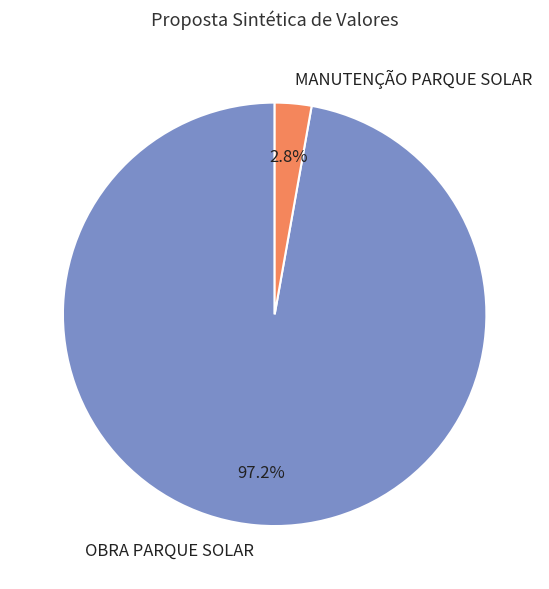

What portion of the pie excludes OBRA PARQUE SOLAR?

2.8%